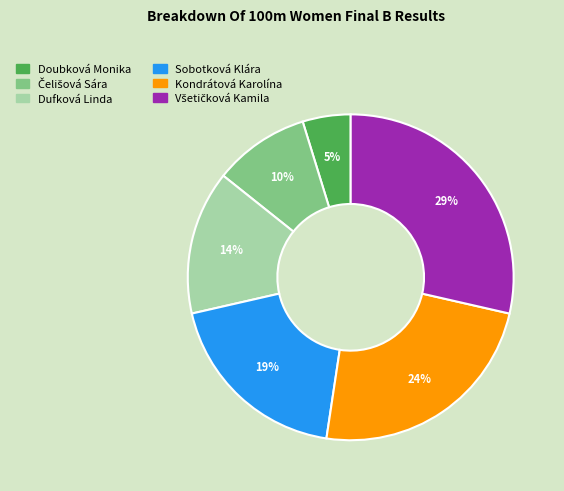

What percentage is the Sobotková Klára slice, to the nearest percent?

19%